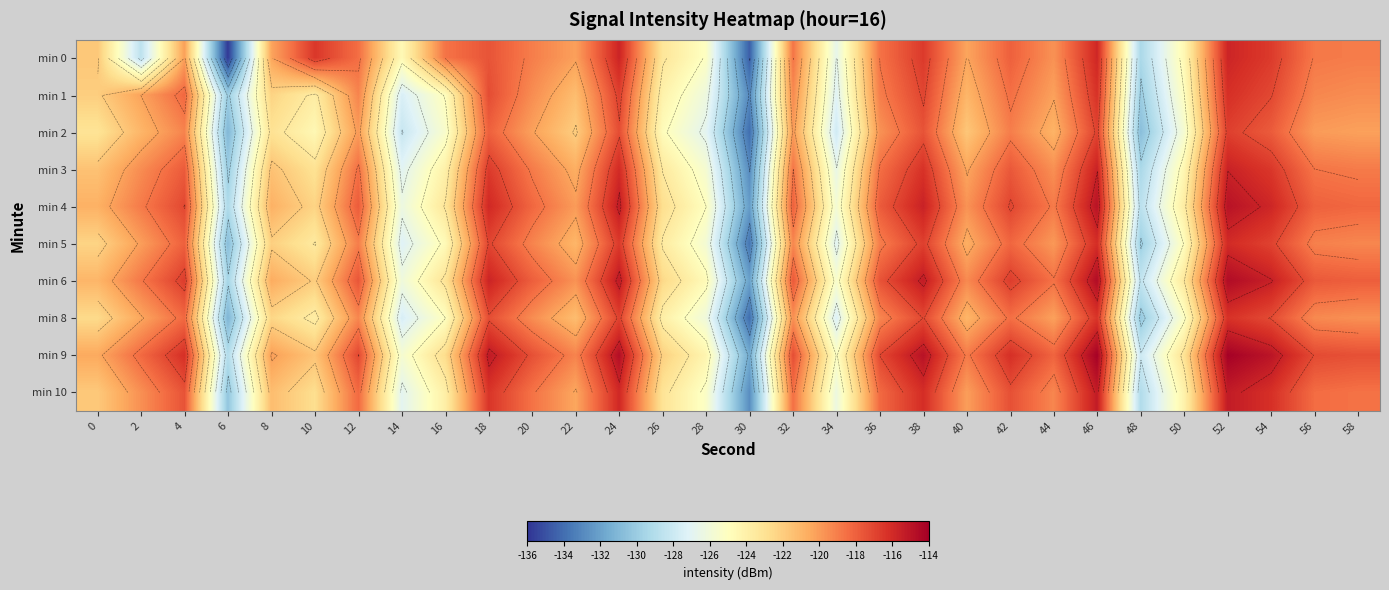

At which category is the sum across all series the highest?

52